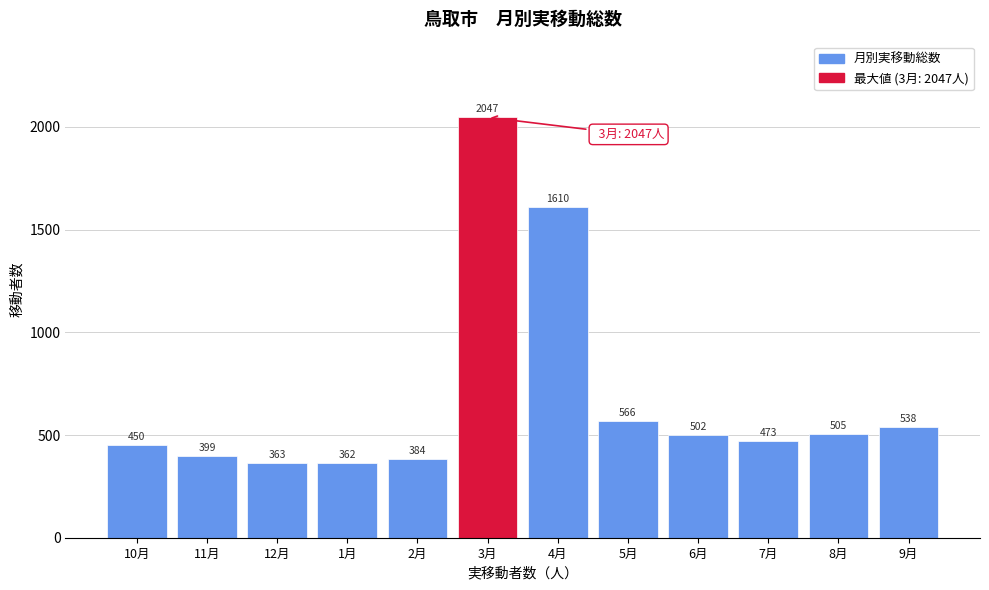

Reading left to right, extract all data points from this chart.

450	399	363	362	384	2047	1610	566	502	473	505	538